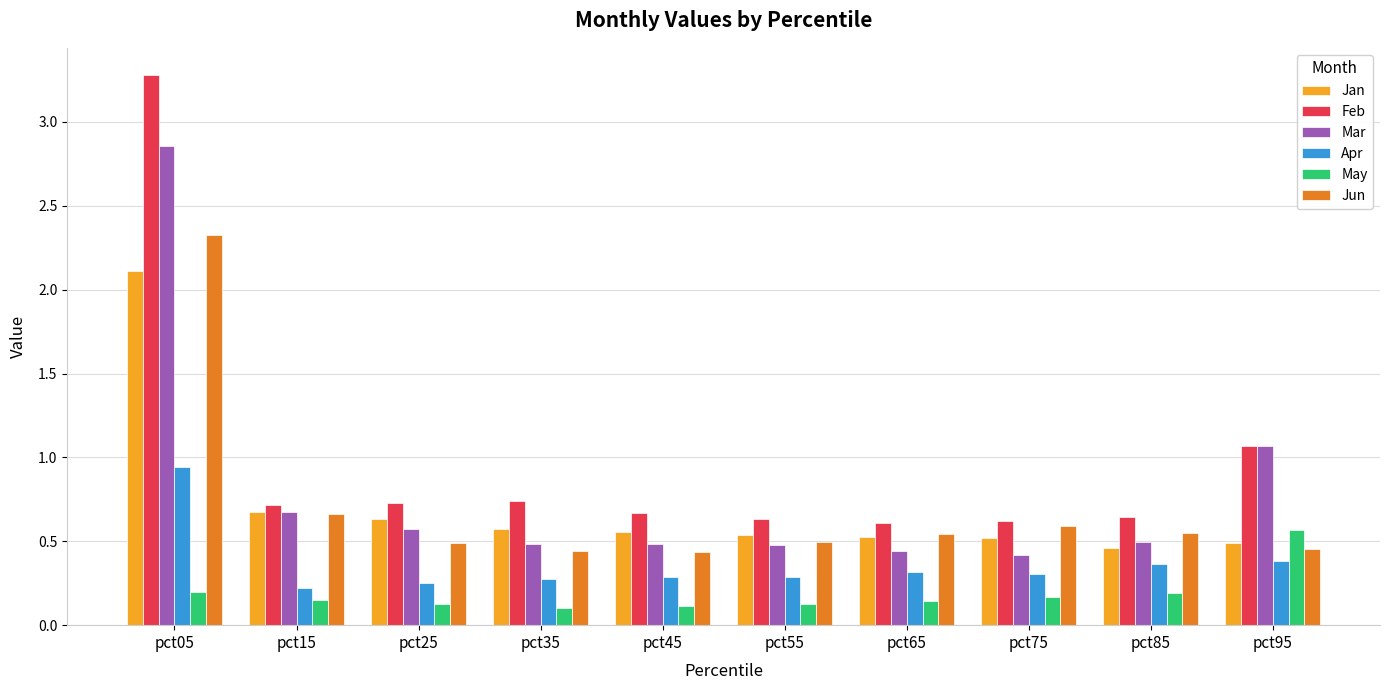

Which series has the widest spread of values?

Feb